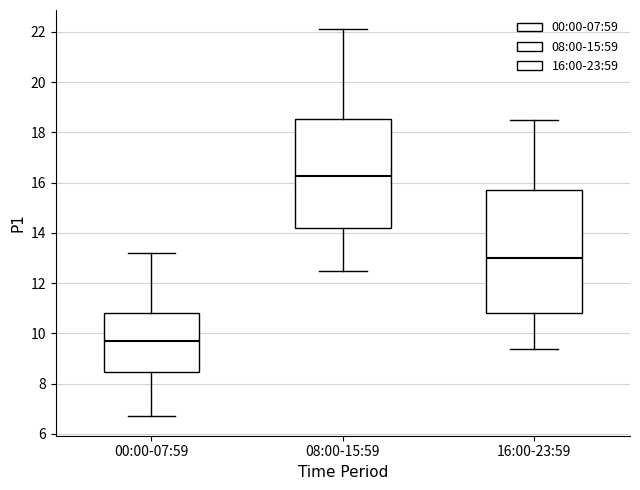

Which box's median line is the lowest?

00:00-07:59